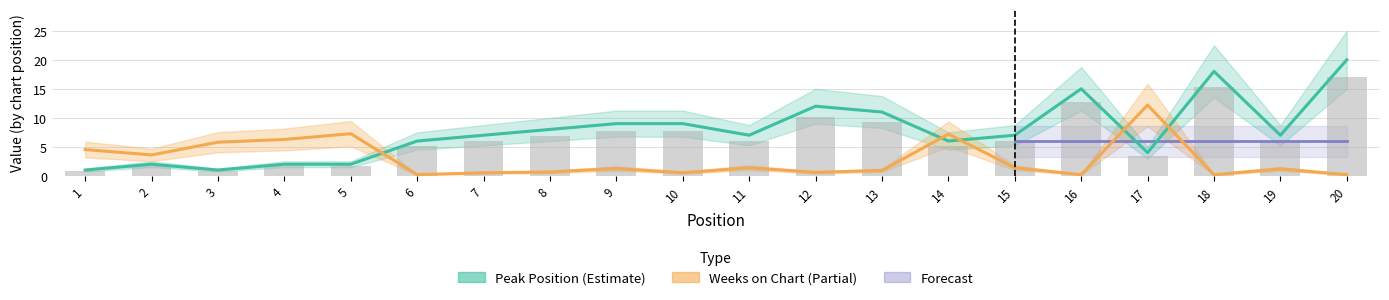

At how many categories does at least one series exceed 5?

18